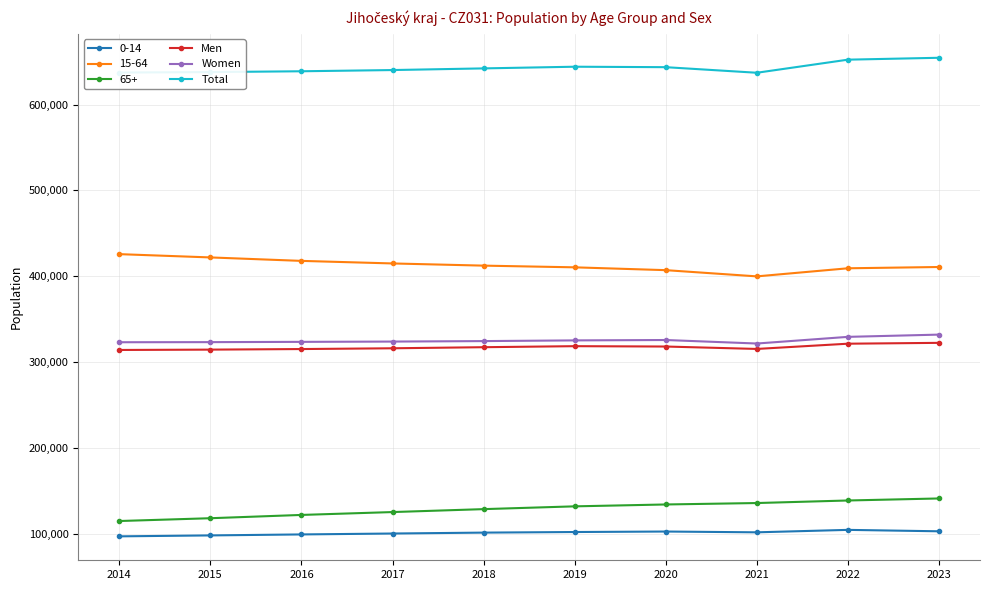

Does the chart have visible grid lines?

Yes